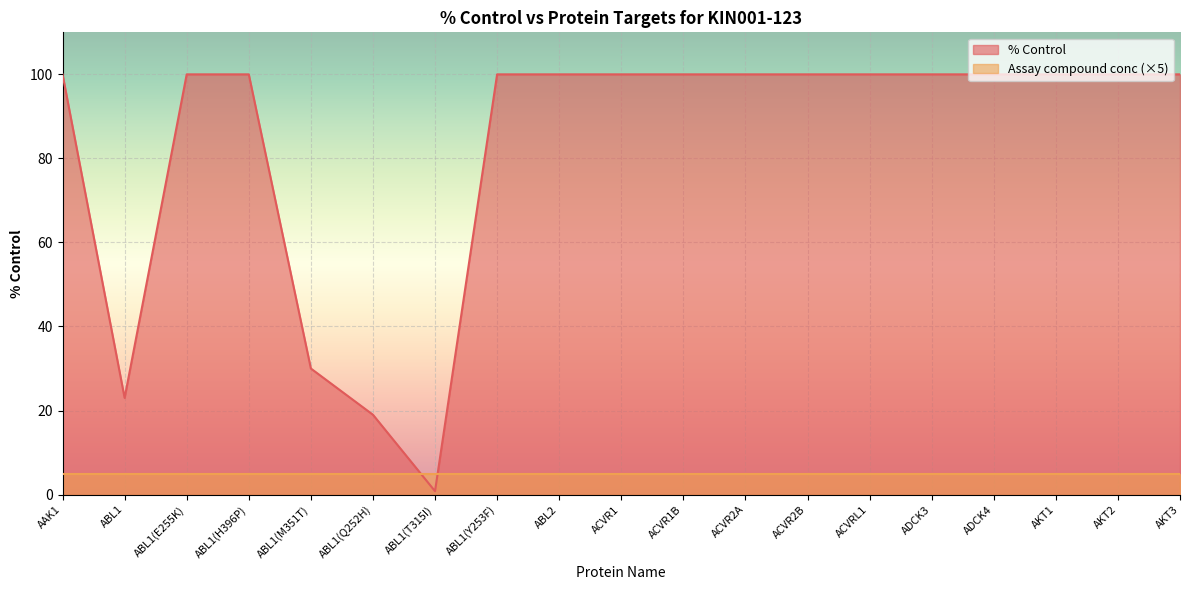

What position from the left is ABL1?

2